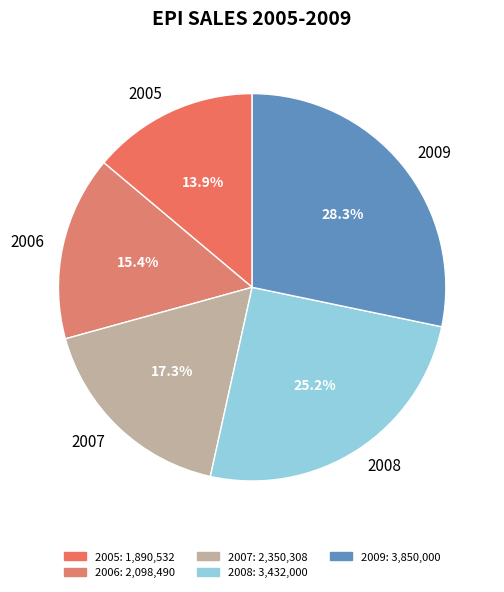

The 2005 slice represents 25% of the pie. True or false?

False